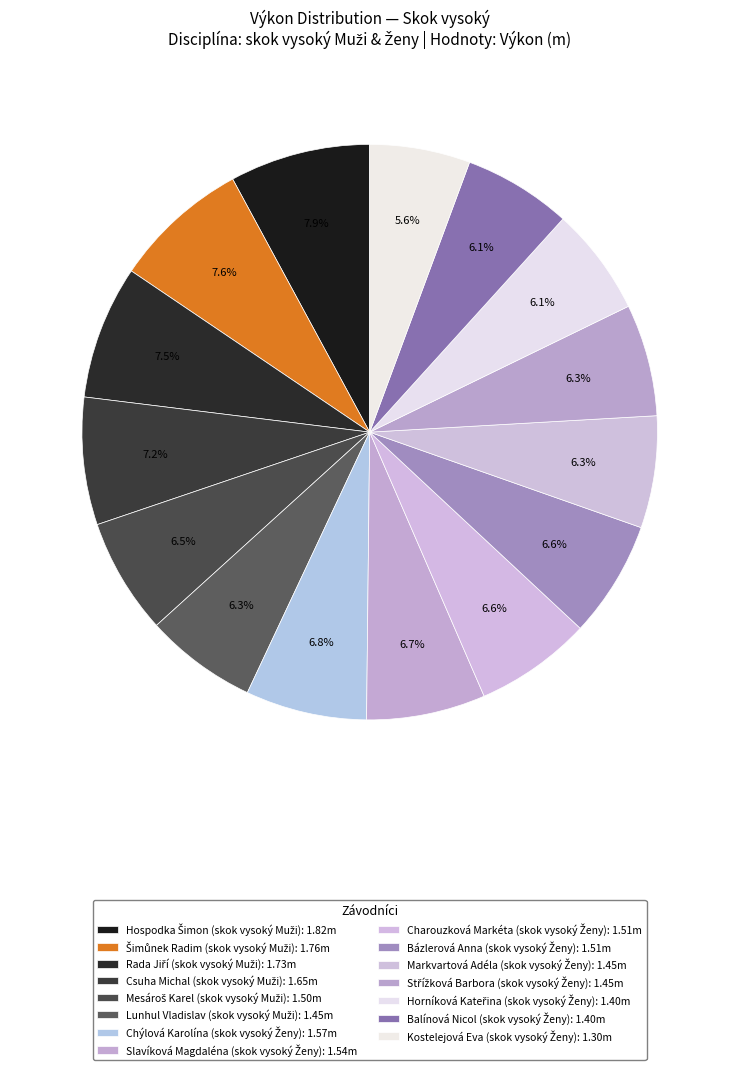

Which has a higher value, Hospodka Šimon (skok vysoký Muži) or Rada Jiří (skok vysoký Muži)?

Hospodka Šimon (skok vysoký Muži)